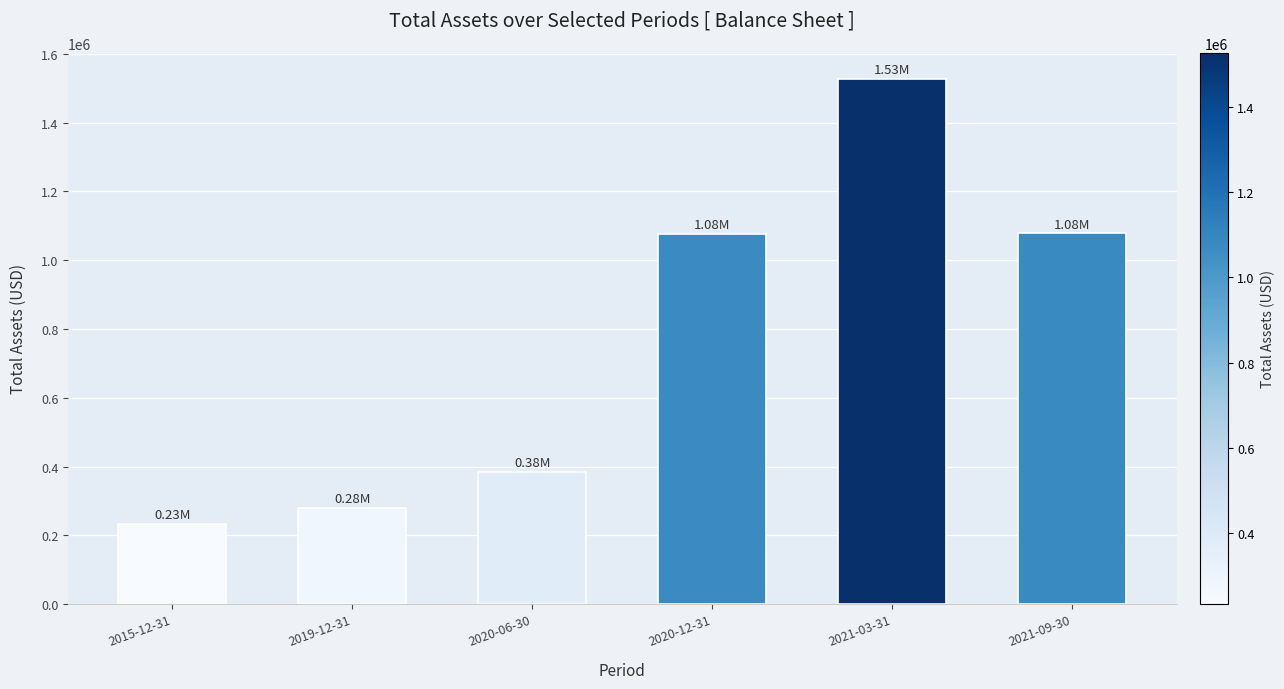

Which has a higher value, 2020-12-31 or 2020-06-30?

2020-12-31